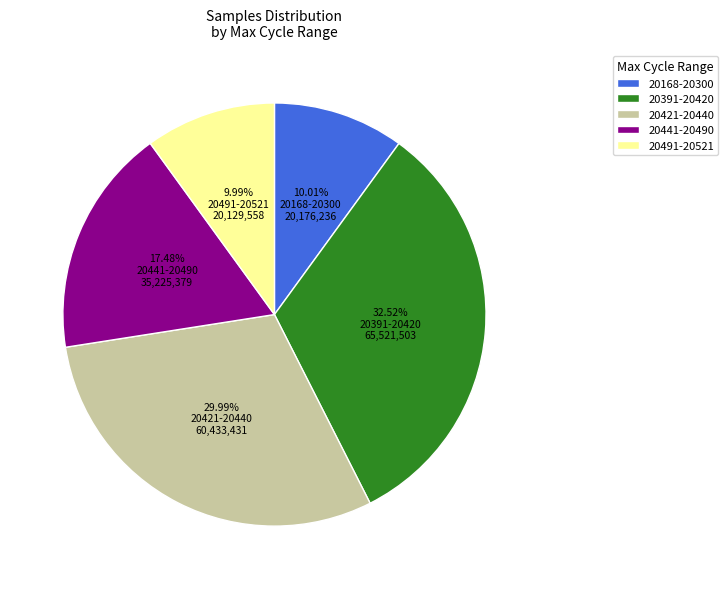

Do 20491-20521 and 20441-20490 together represent more than half of the pie?

No